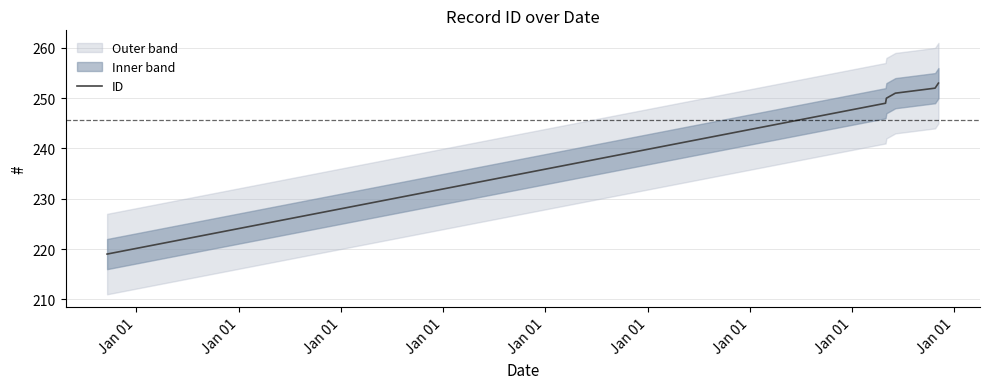

What is the minimum value for ID?

219